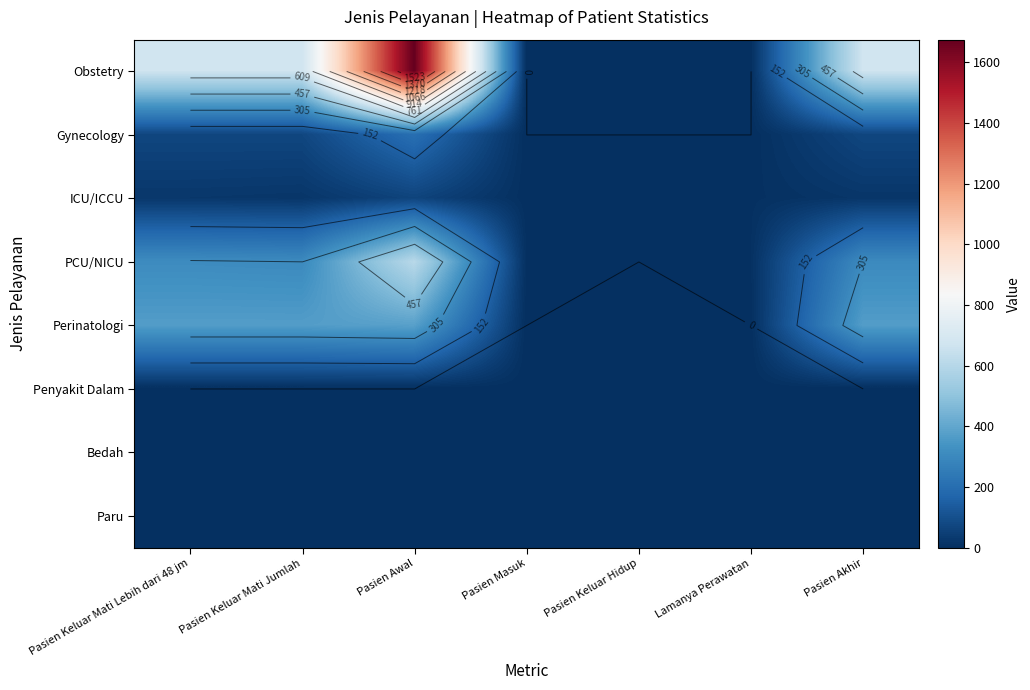

What is the maximum value shown in the chart?

1675